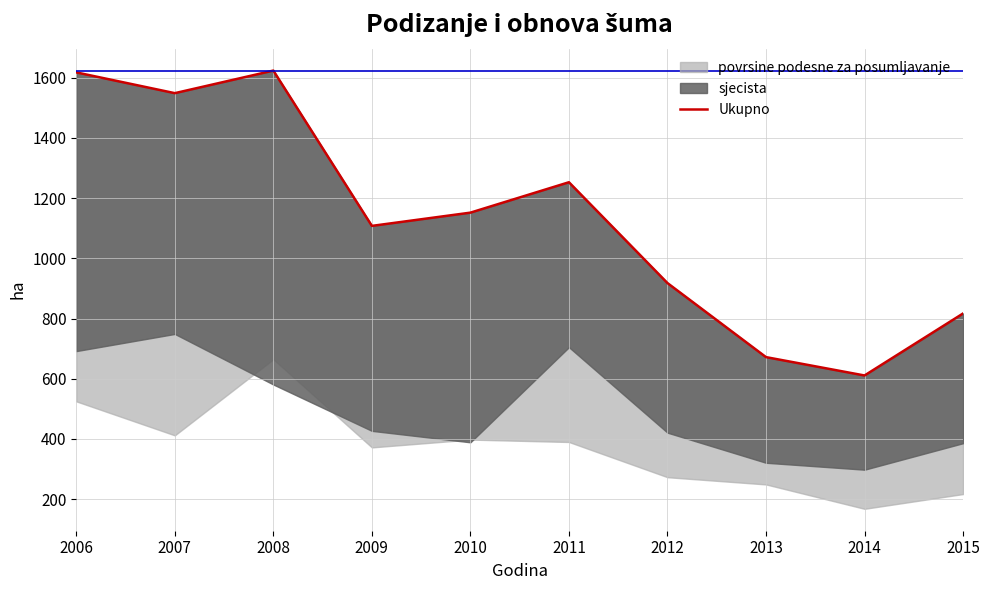

Reading left to right, extract all data points from this chart.

2006=1618	2007=1549	2008=1624	2009=1108	2010=1152	2011=1253	2012=918	2013=672	2014=611	2015=817